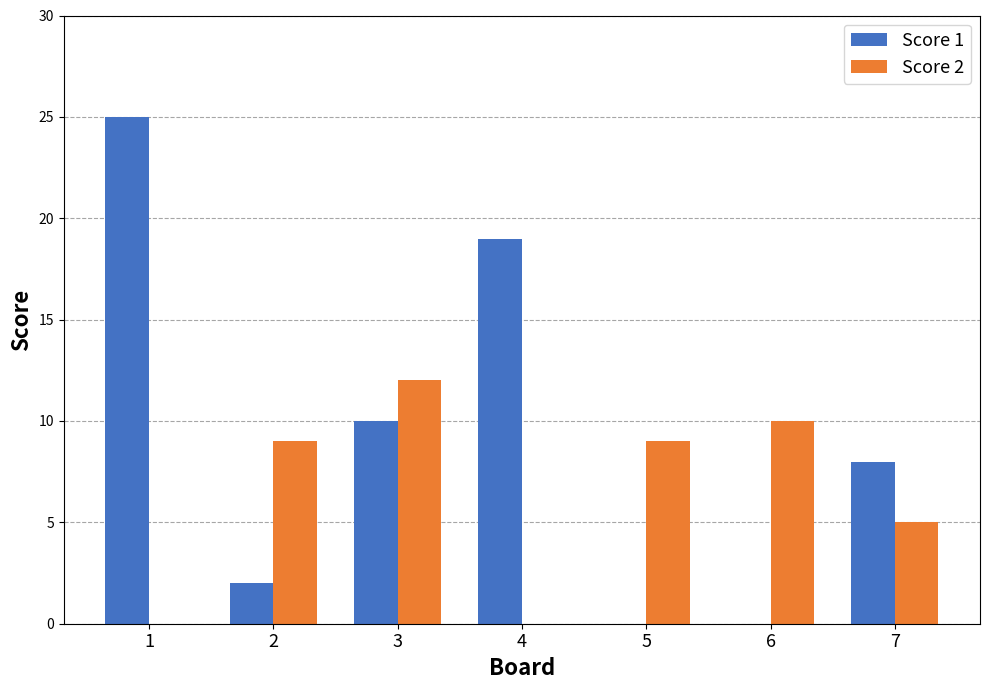

What is the average value of the Score 1 series?

9